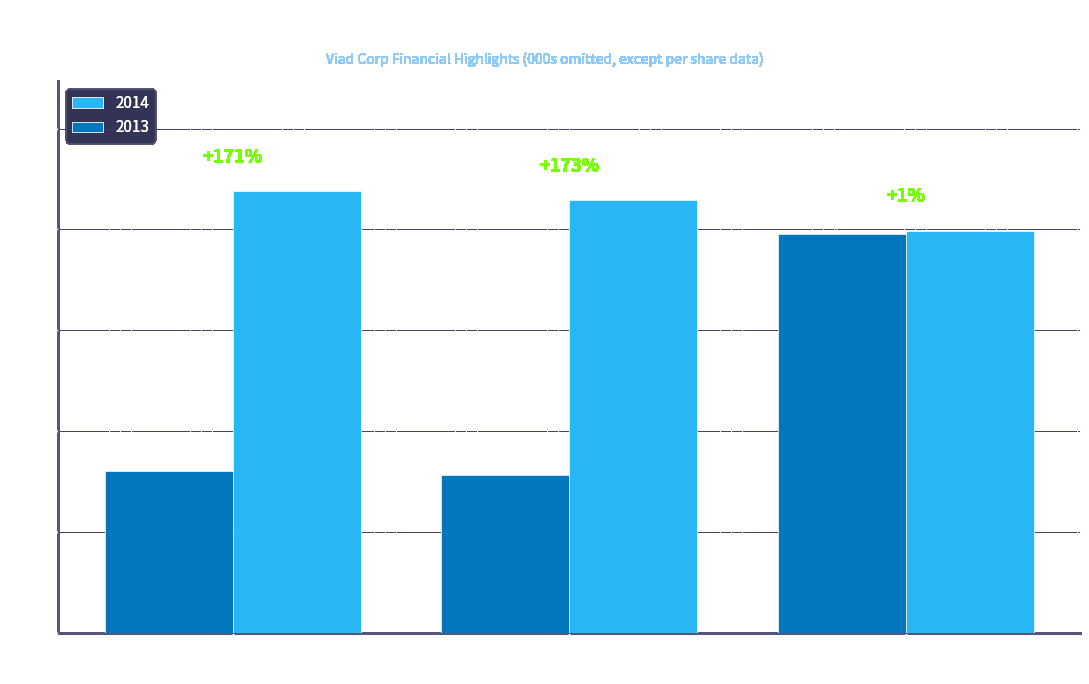

How many 2014 values are between 19949 and 21882?

3